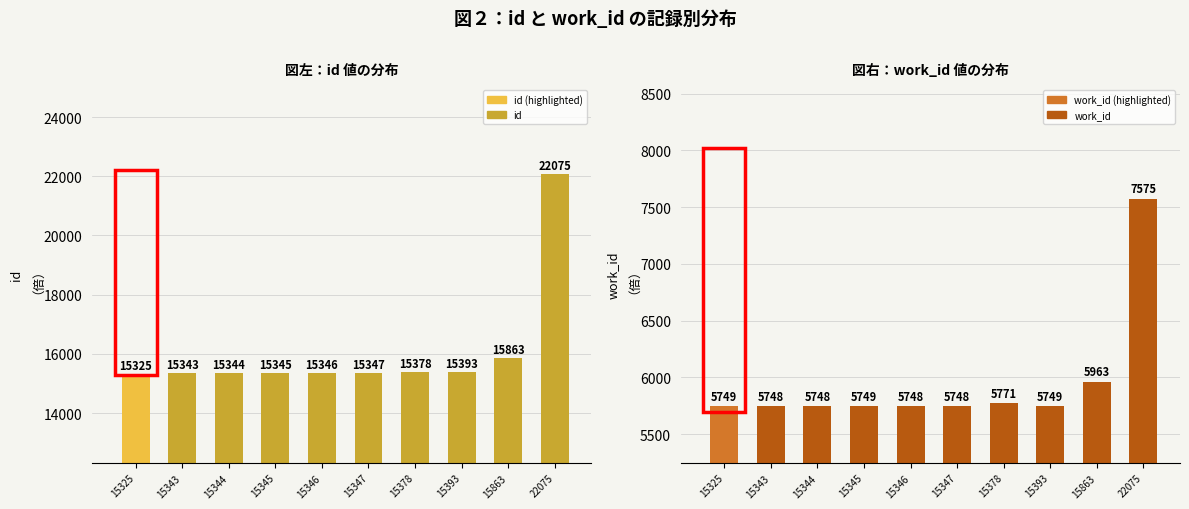

What is the approximate value of id at 15863, to the nearest 10?

15860